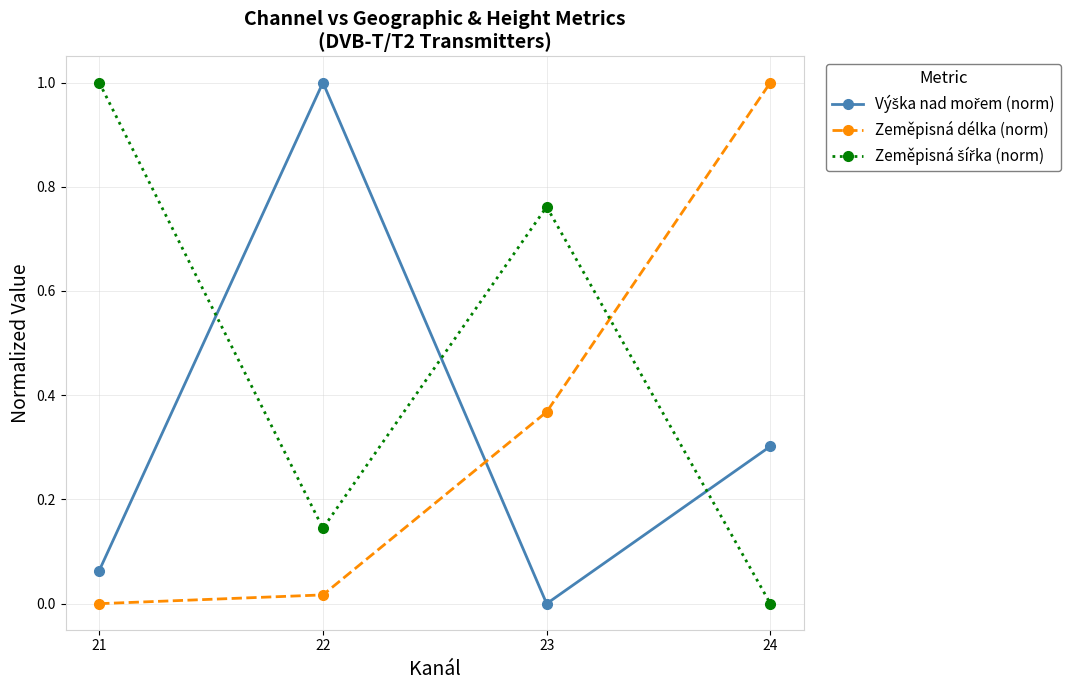

At how many categories does at least one series exceed 0?

4